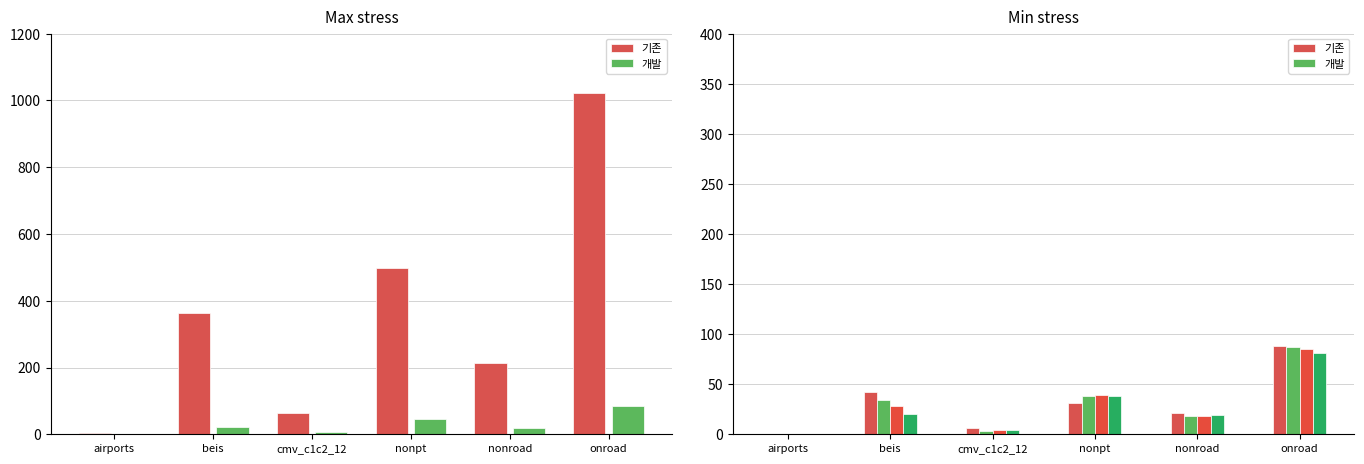

What is the sum of the oct_value values at airports and beis?

28.9